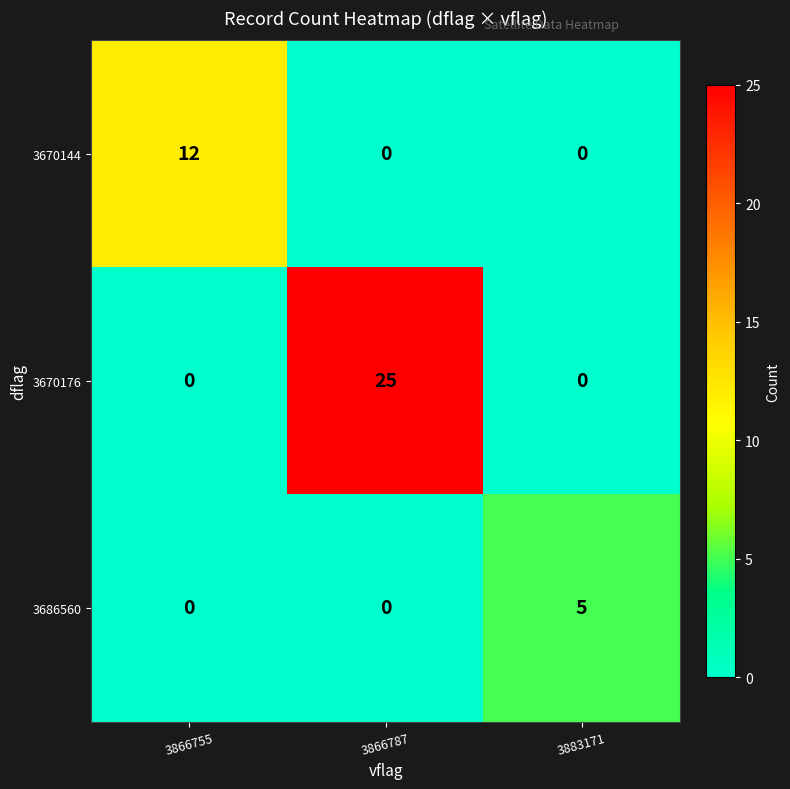

Reading left to right, what are all the values shown in this chart?

3670144: 3866755=12	3866787=0	3883171=0
3670176: 3866755=0	3866787=25	3883171=0
3686560: 3866755=0	3866787=0	3883171=5